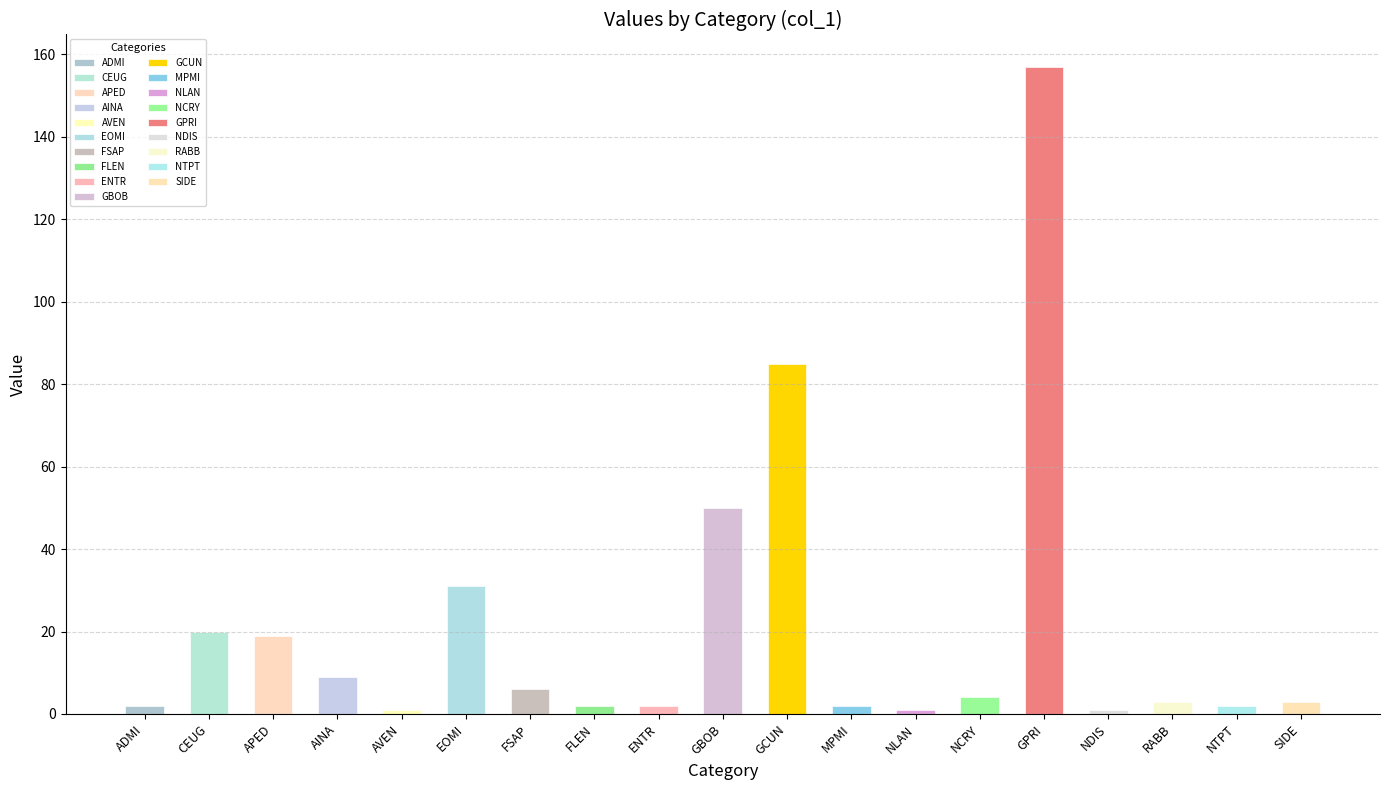

What is the label of the 17th bar from the right?

APED